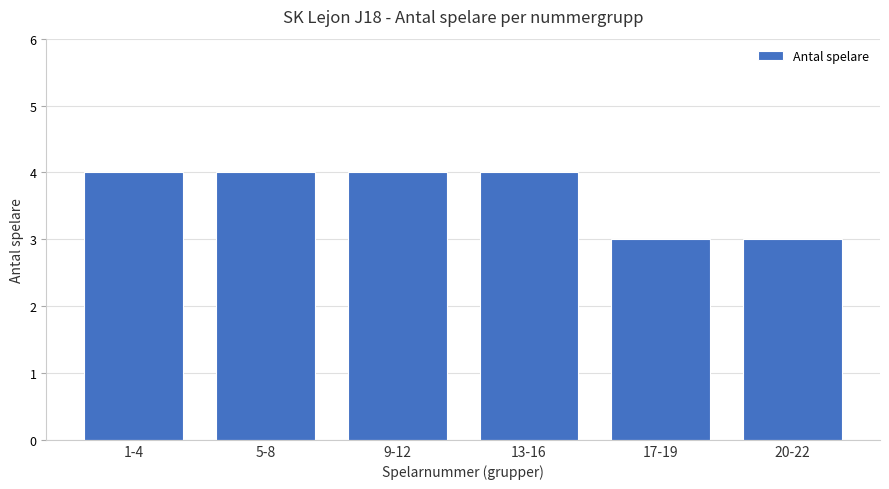

What is the average value?

4